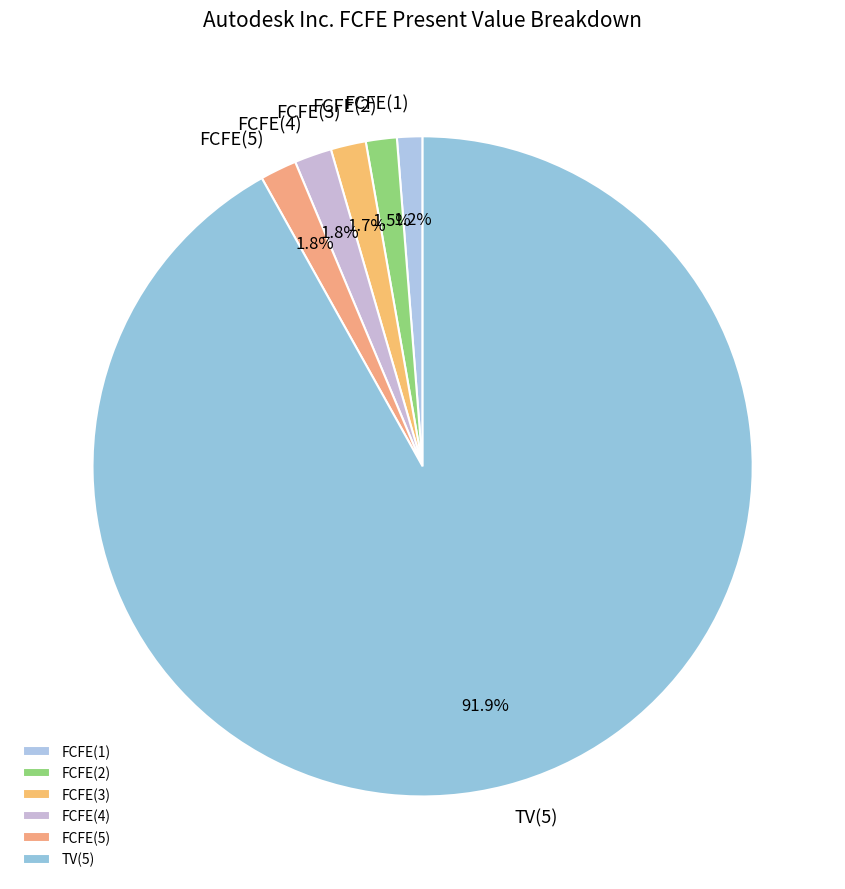

Does any single category account for the majority?

Yes